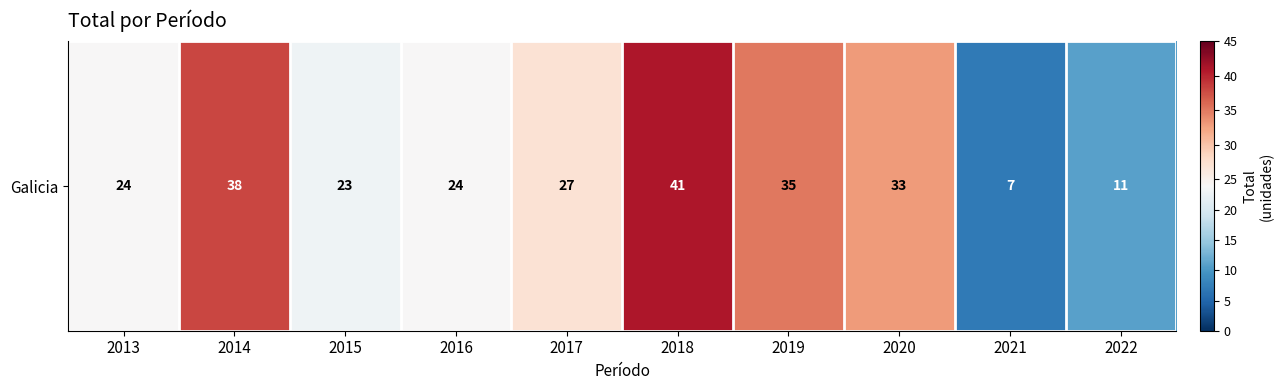

Between 2013 and 2018, which is larger?

2018